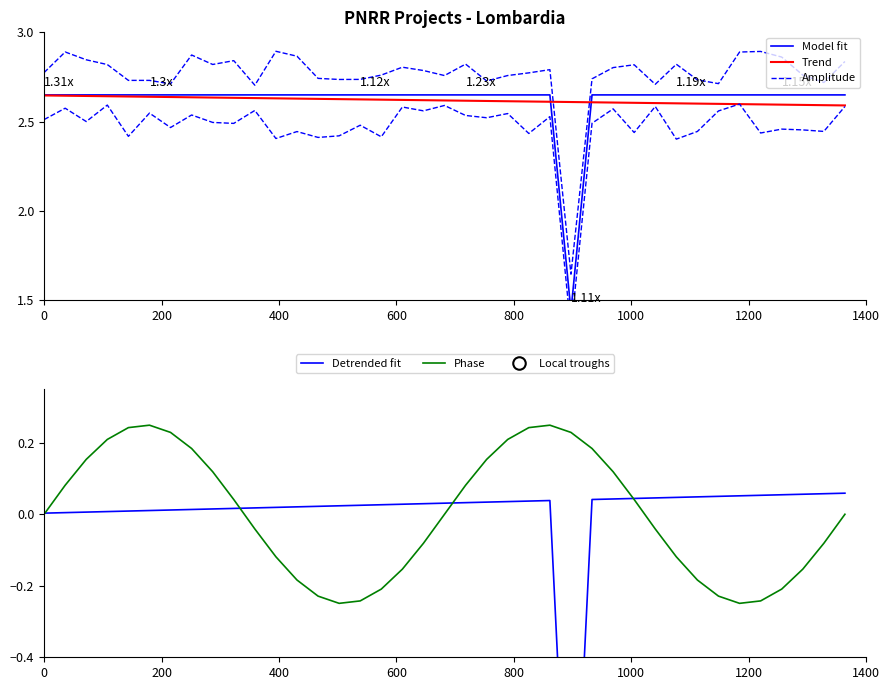

Is the value of Model fit at 0 greater than the value of Detrended fit at 28?

Yes